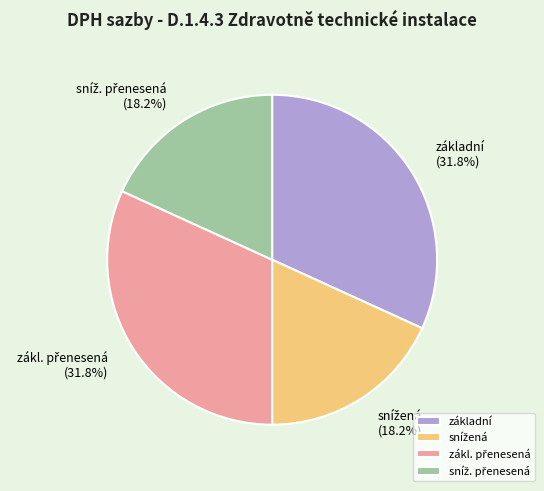

Is there any slice that represents more than half of the pie?

No